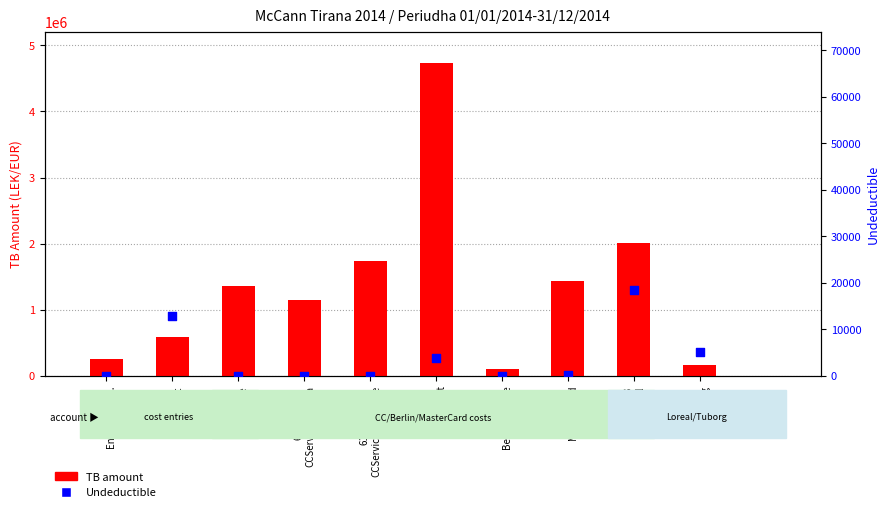

What are all the series names shown in the legend?

TB amount, Undeductible